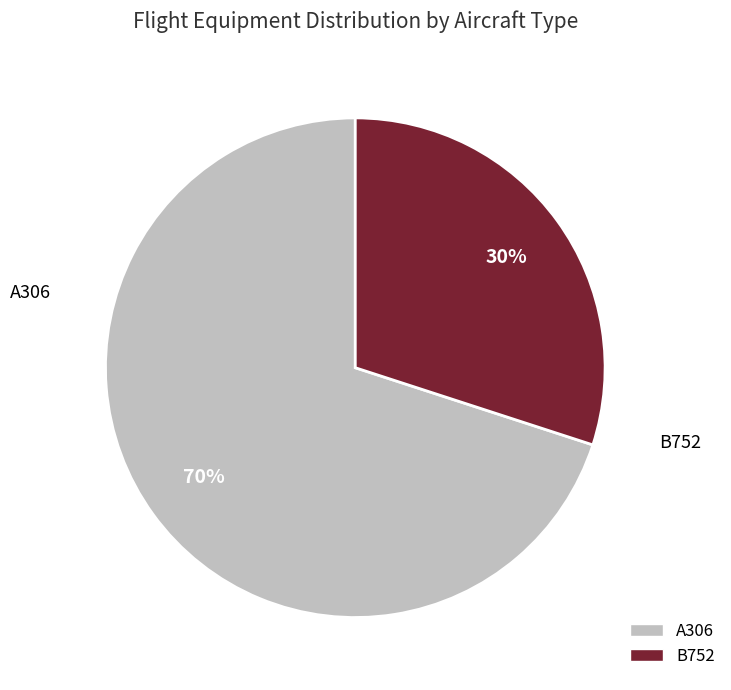

To the nearest percent, what portion does B752 represent?

30%